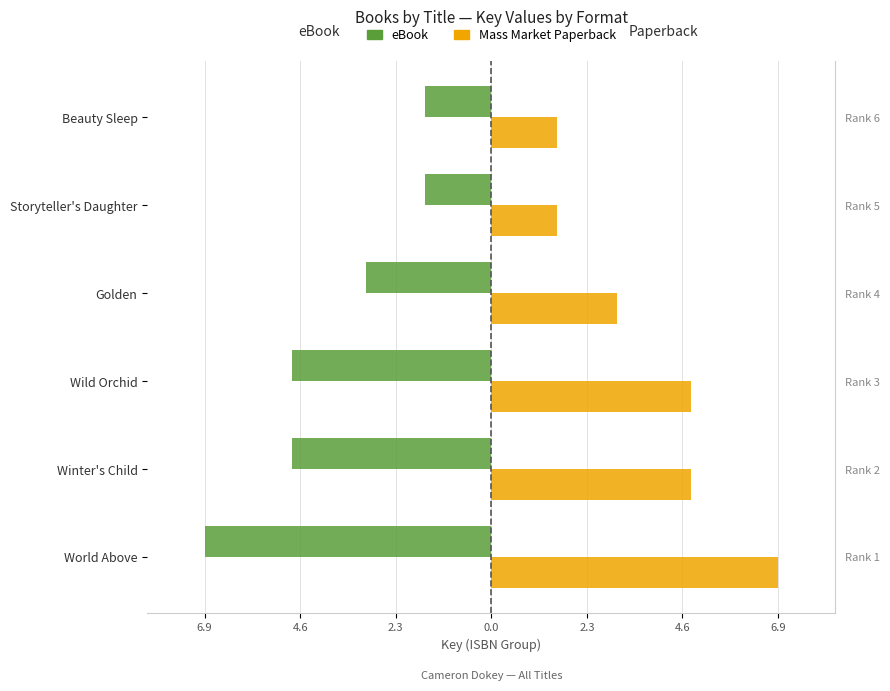

How many values in the Mass Market Paperback series exceed 4?

3